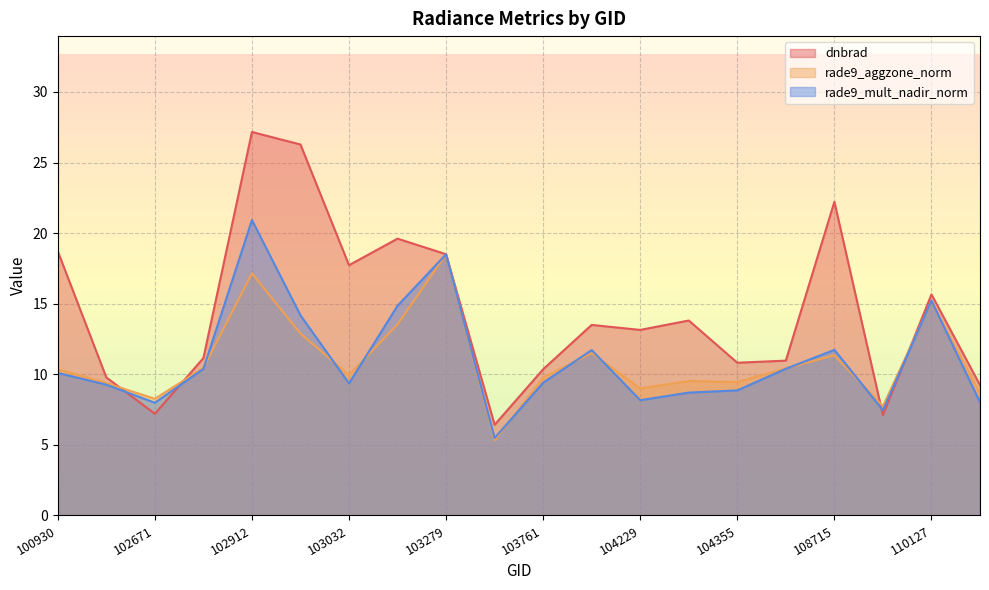

Is it true that rade9_mult_nadir_norm equals 13.0 at 102671?

False